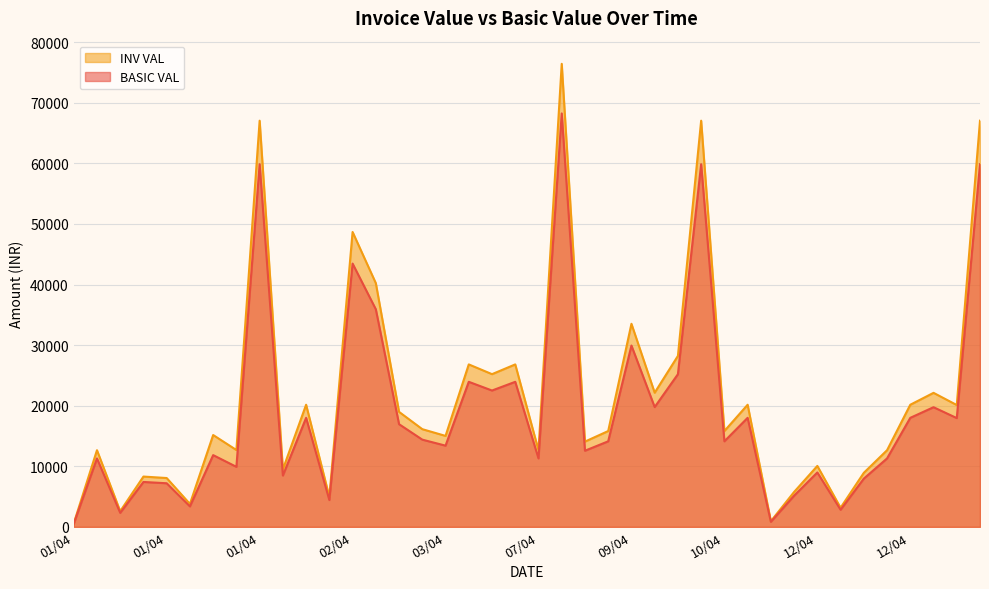

Is it true that BASIC VAL equals 11826.9 at 07/04?

False